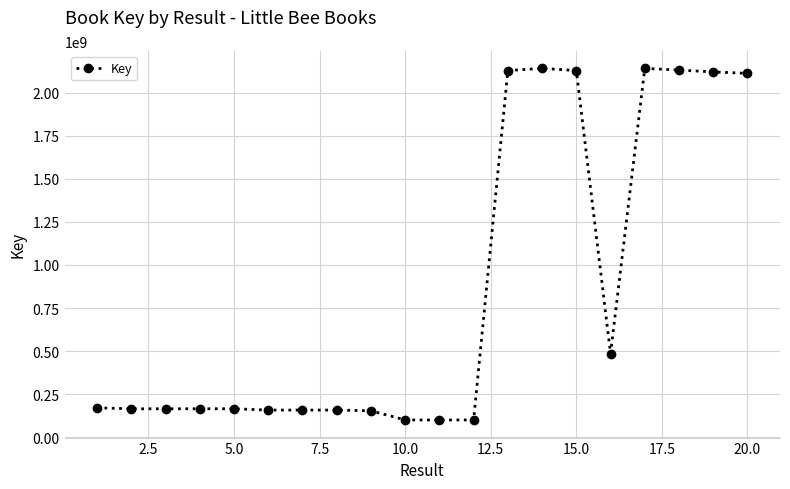

True or false: the data has more than 1 interior local peaks.

True